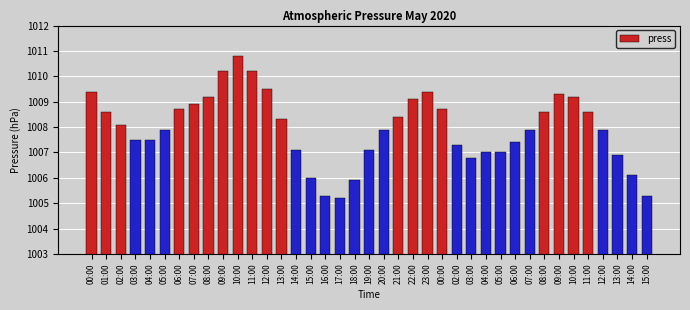

At which label is the value closest to 1008?

02:00